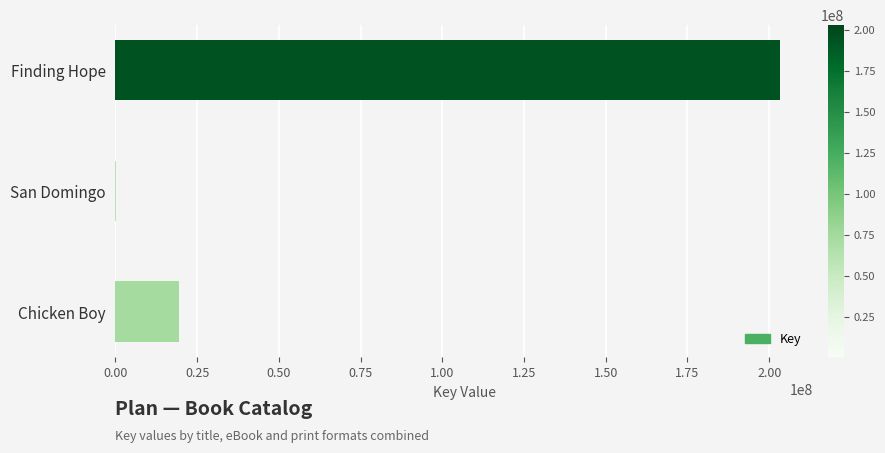

Reading bottom to top, what are all the values shown in this chart?

Chicken Boy=19336816	San Domingo=312048	Finding Hope=203178672